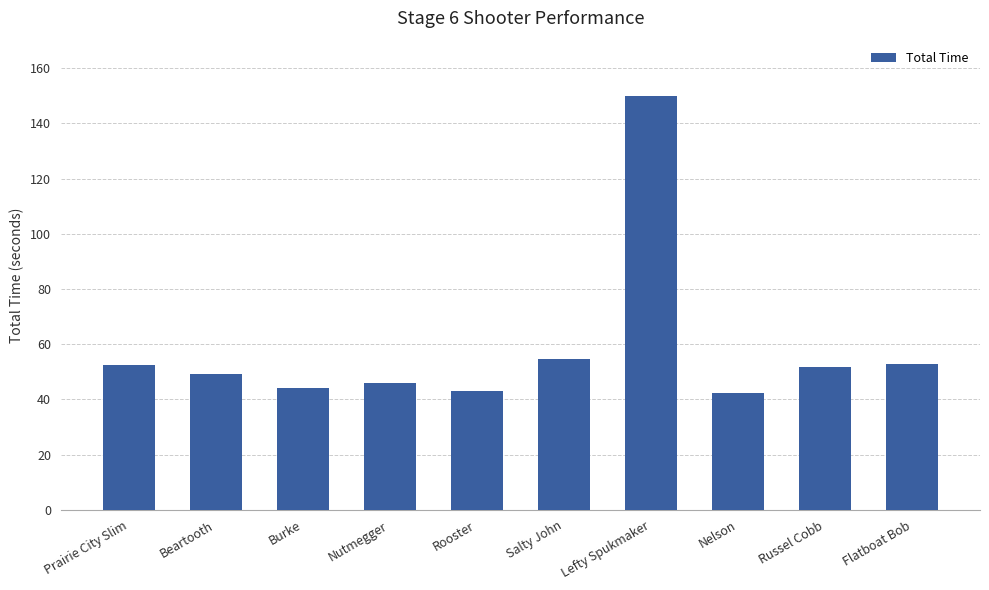

What is the minimum value shown in the chart?

42.3